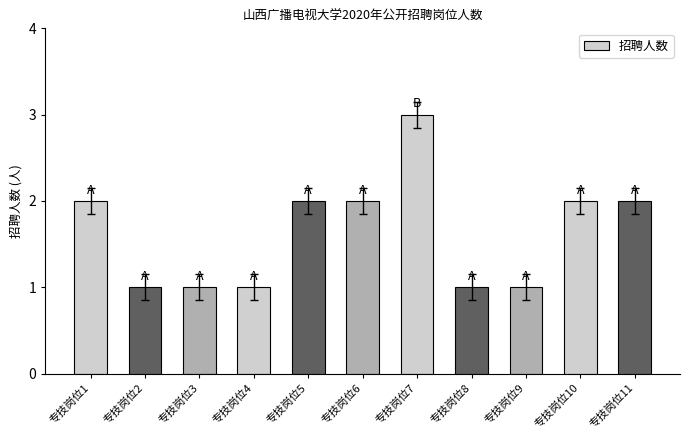

What is the value of the 9th bar from the left?

1